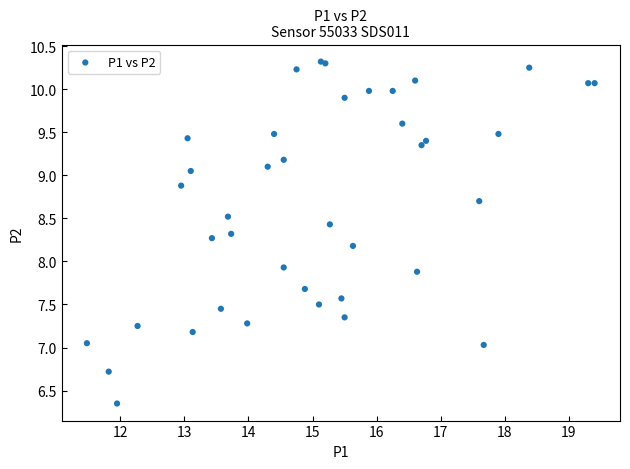

What Y value in the scatter plot is closest to 8?

7.9